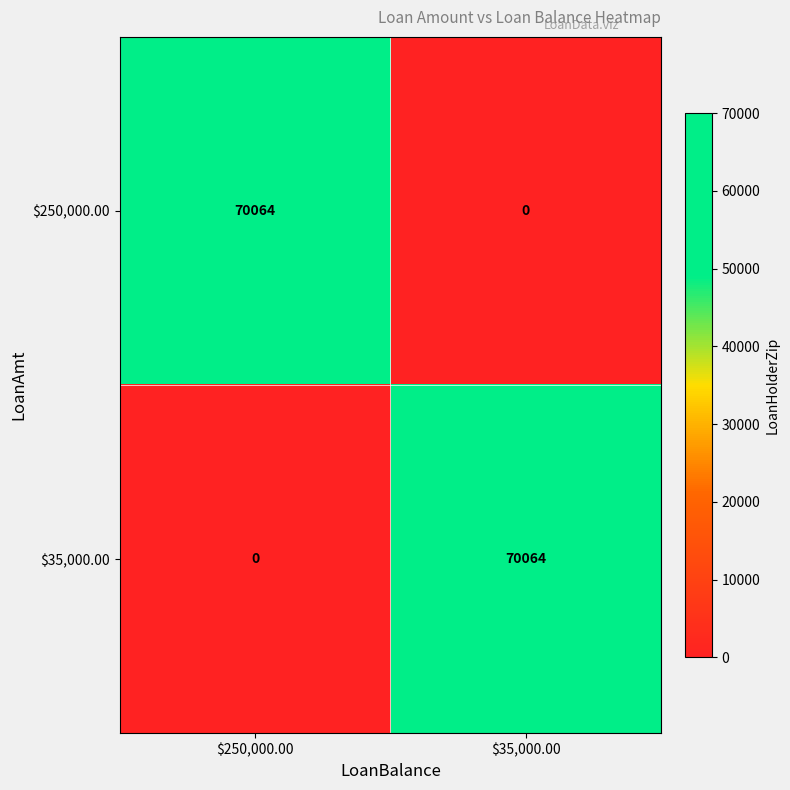

Reading left to right, what are all the values shown in this chart?

$250,000.00: 70064	0
$35,000.00: 0	70064